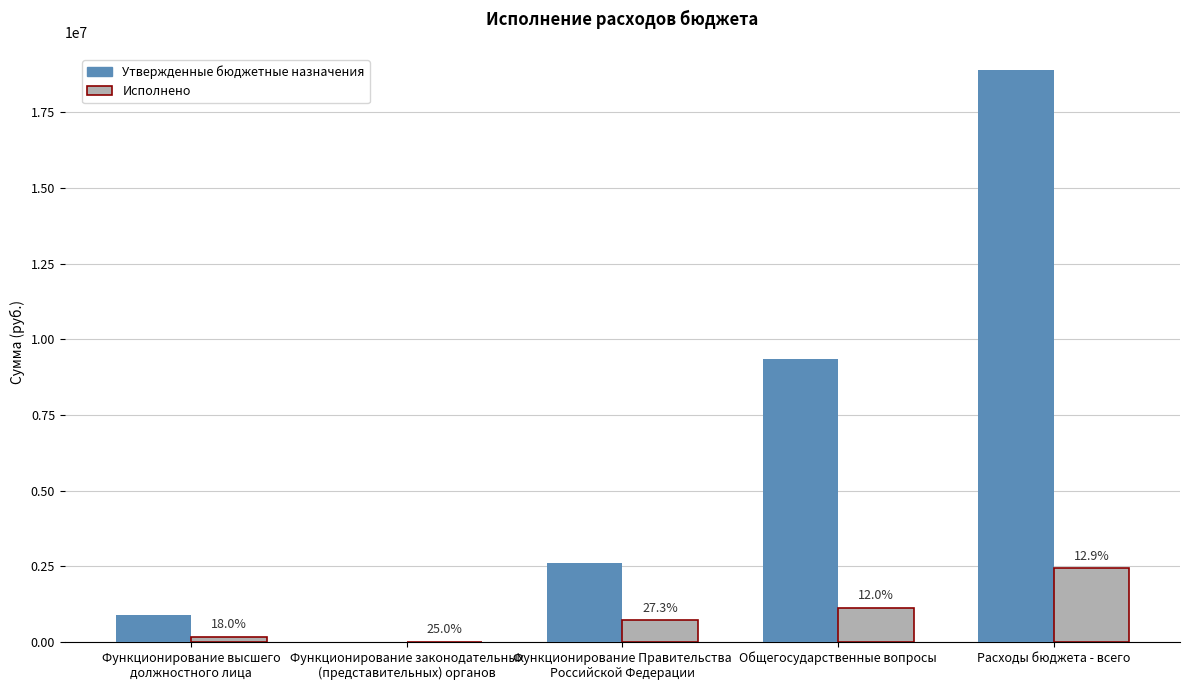

What are all the series names shown in the legend?

Утвержденные бюджетные назначения, Исполнено